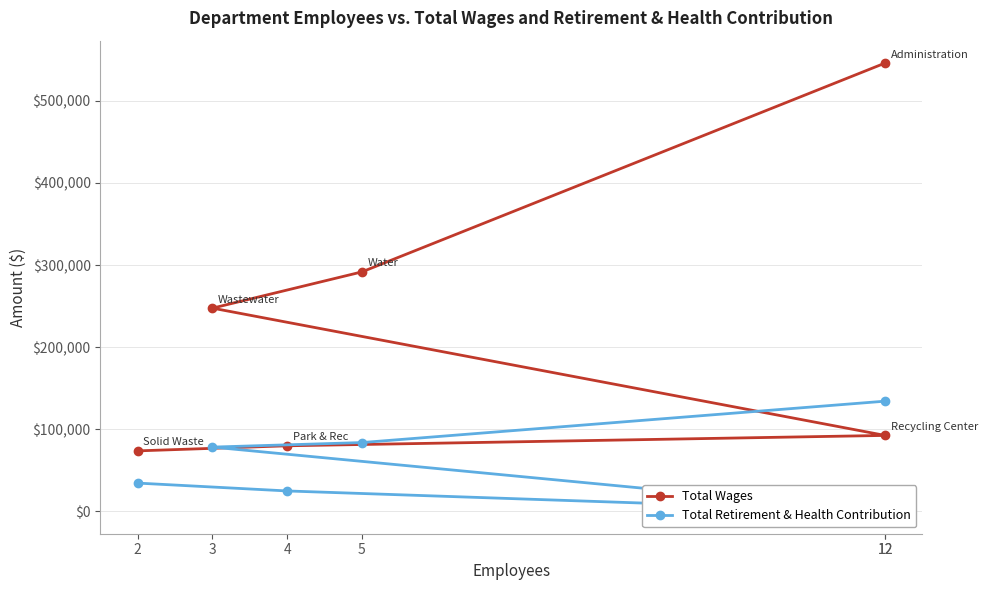

What is the difference between the Total Wages values at 12 and 2?

472414